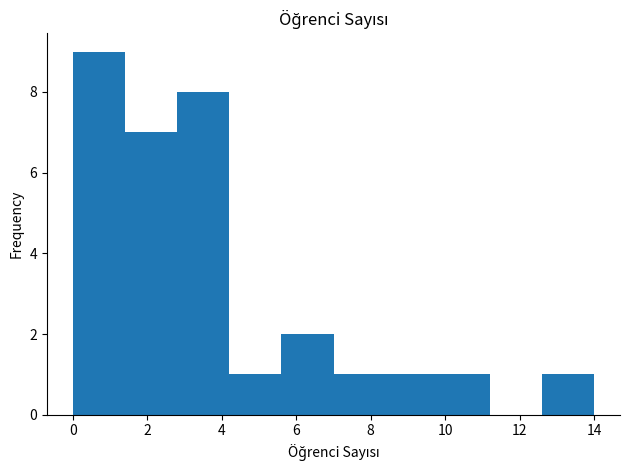

Reading left to right, transcribe this chart: for each bar, give the range it covers on the x-axis and its height. The values are not printed on the chart, so give them approximately, as read against the axis.

0.0 to 1.4: 9
1.4 to 2.8: 7
2.8 to 4.2: 8
4.2 to 5.6: 1
5.6 to 7.0: 2
7.0 to 8.4: 1
8.4 to 9.8: 1
9.8 to 11.2: 1
11.2 to 12.6: 0
12.6 to 14.0: 1